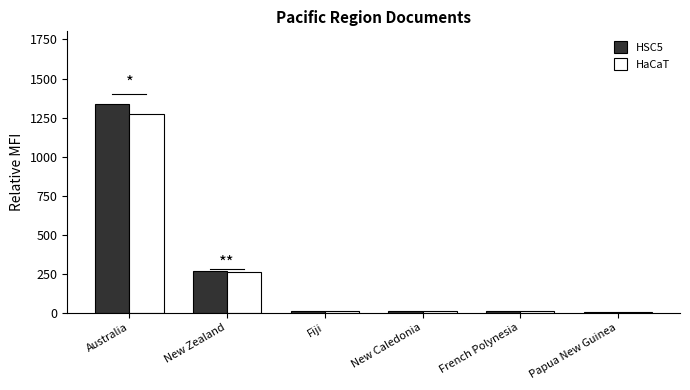

True or false: HSC5 has a value of 604 at Australia.

False